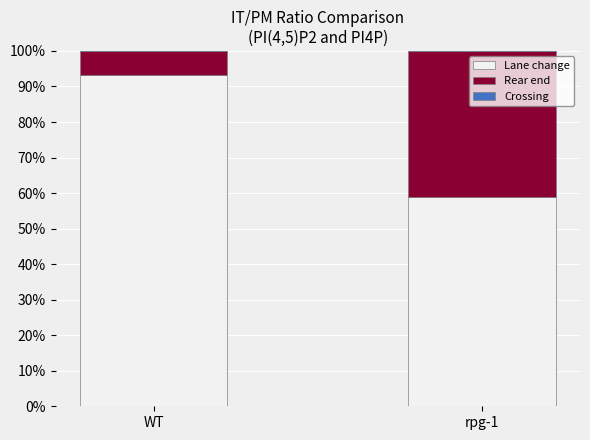

Which series has the widest spread of values?

Lane change